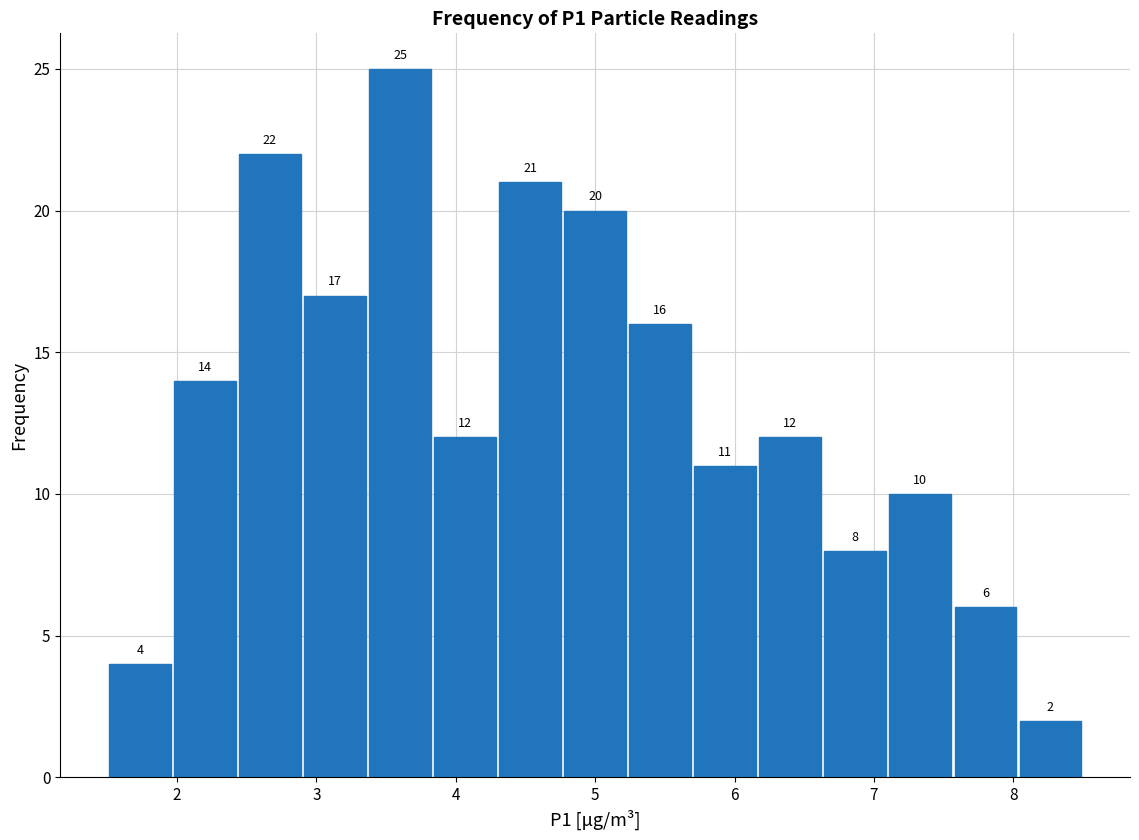

Reading left to right, list every bar in this chart as the range it spans on the x-axis followed by its height. The bar edges are not printed on the chart, so give them approximately, as read against the axis.

1.5 to 2.0: 4
2.0 to 2.4: 14
2.4 to 2.9: 22
2.9 to 3.4: 17
3.4 to 3.8: 25
3.8 to 4.3: 12
4.3 to 4.8: 21
4.8 to 5.2: 20
5.2 to 5.7: 16
5.7 to 6.2: 11
6.2 to 6.6: 12
6.6 to 7.1: 8
7.1 to 7.6: 10
7.6 to 8.0: 6
8.0 to 8.5: 2